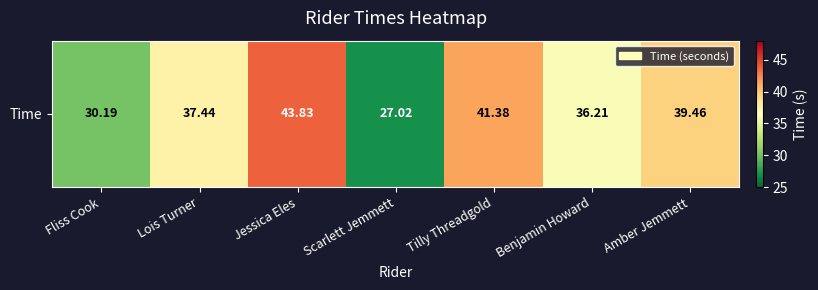

What is the maximum value shown in the chart?

43.8